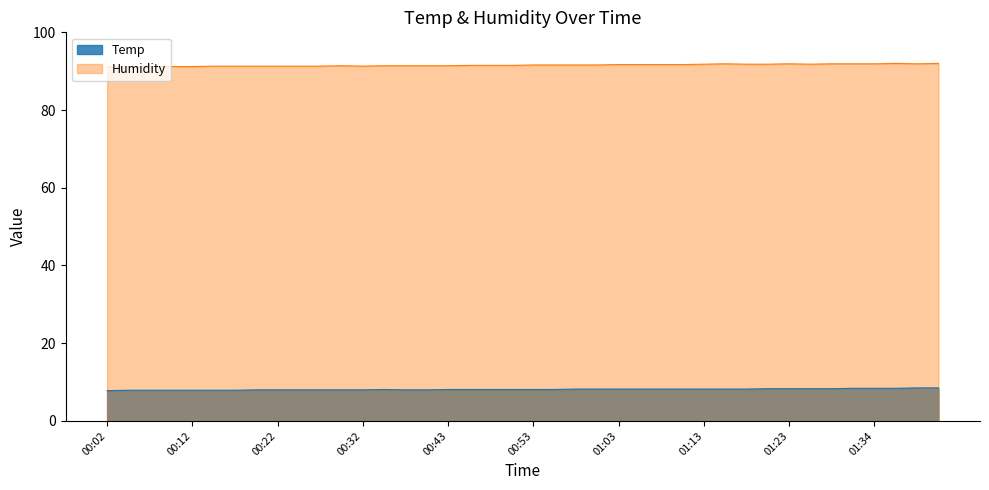

What is the sum of all values?

325.1